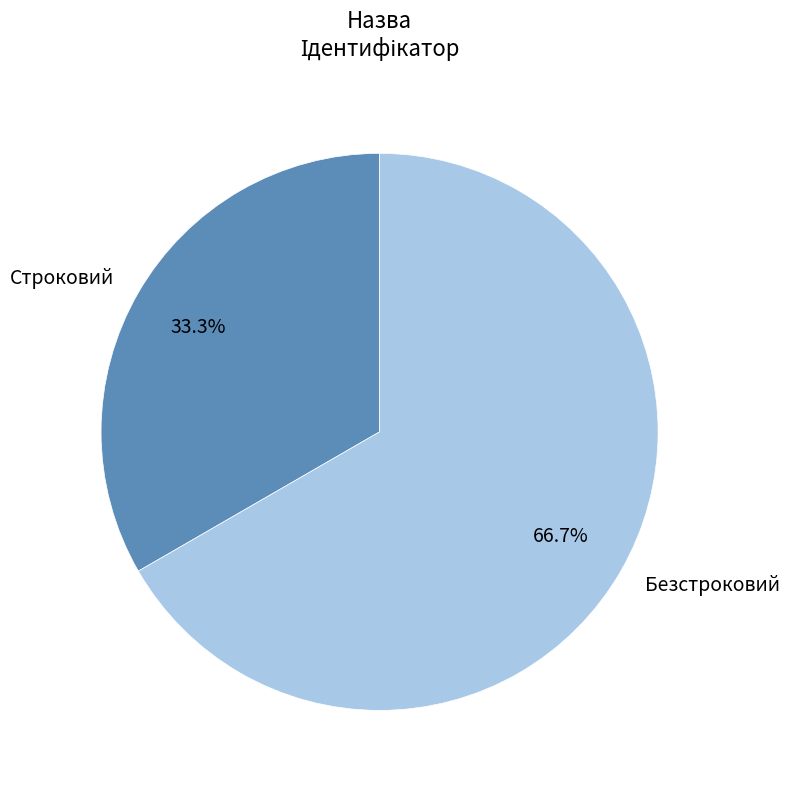

Combined, do Строковий and Безстроковий account for over 50%?

Yes